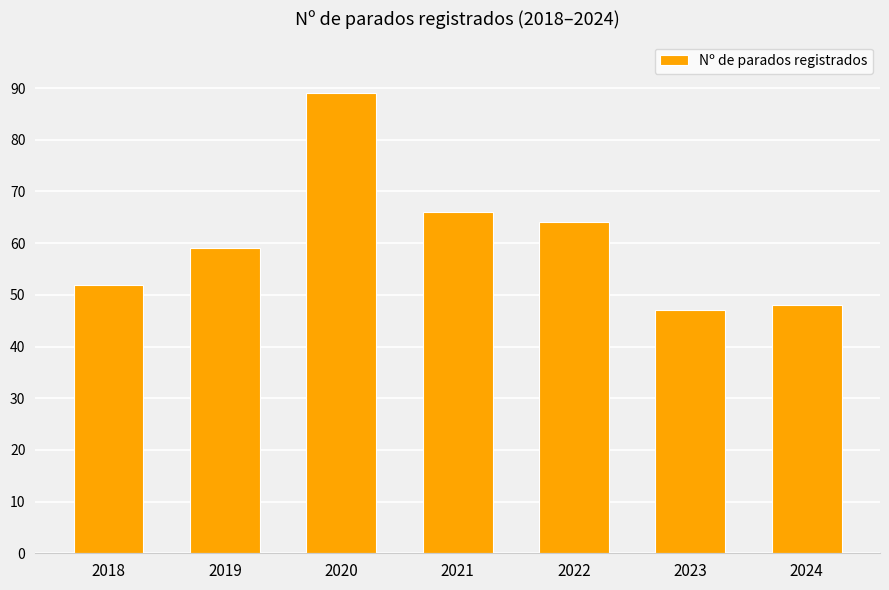

Which label corresponds to the largest value in the chart?

2020